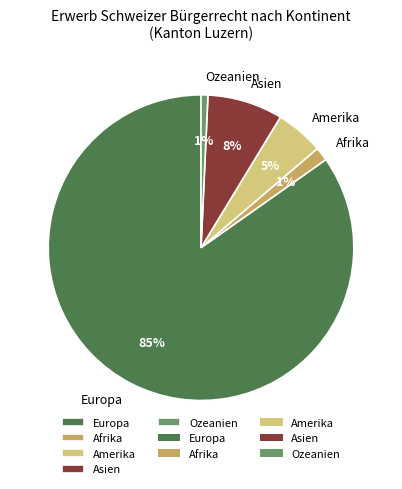

To the nearest percent, what portion does Amerika represent?

5%